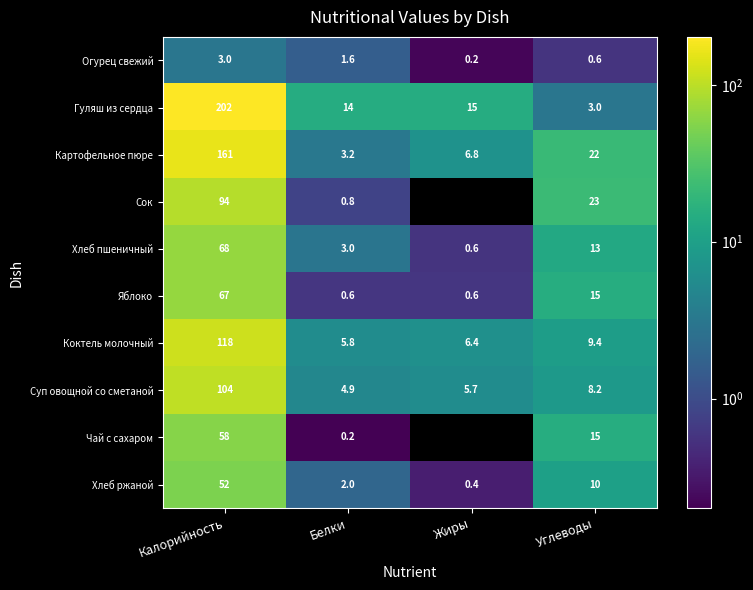

At which label does Картофельное пюре first exceed 22?

Калорийность